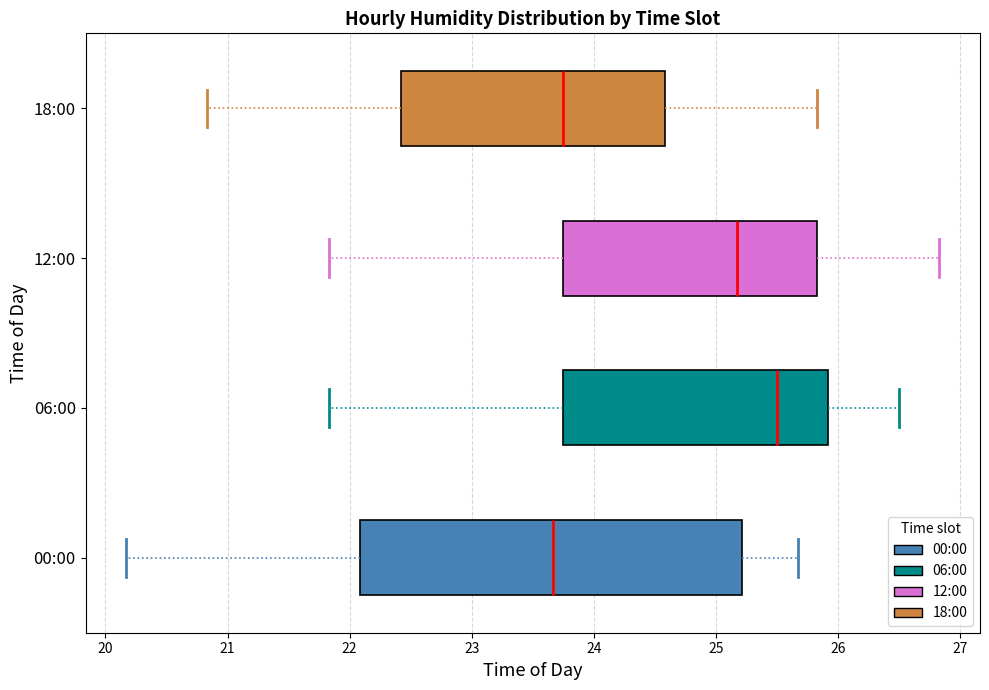

Reading bottom to top, read every box against the x-axis: the position of its median line, the range the box covers, and the ends of its whiskers. The values are not printed on the chart, so give them approximately, as read against the axis.

00:00: median 23.7, box 22.1 to 25.2, whiskers 20.2 to 25.7
06:00: median 25.5, box 23.7 to 25.9, whiskers 21.8 to 26.5
12:00: median 25.2, box 23.7 to 25.8, whiskers 21.8 to 26.8
18:00: median 23.8, box 22.4 to 24.6, whiskers 20.8 to 25.8